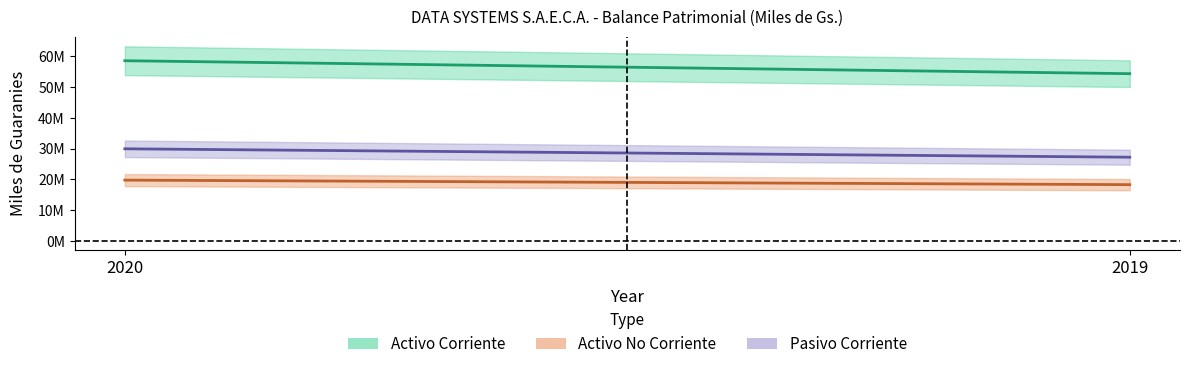

Is it true that Pasivo Corriente equals 17234607 at 2019?

False